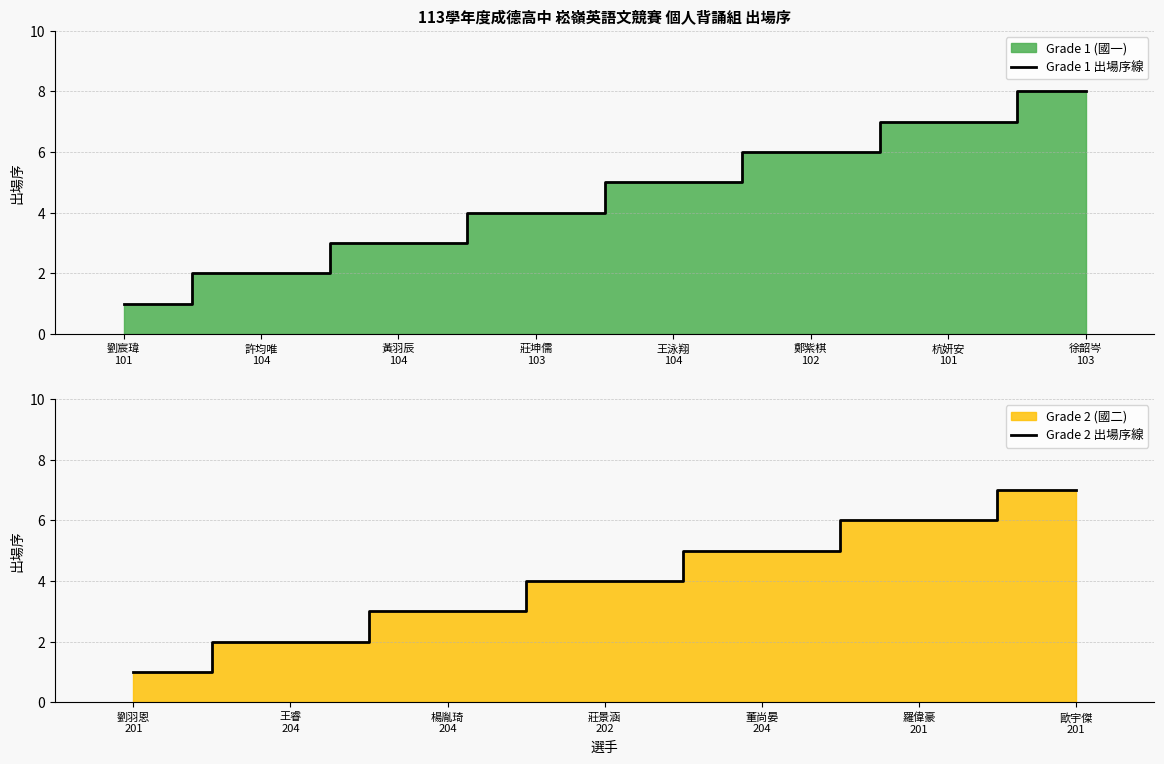

True or false: there are more than 2 points higher than both neighbors.

False